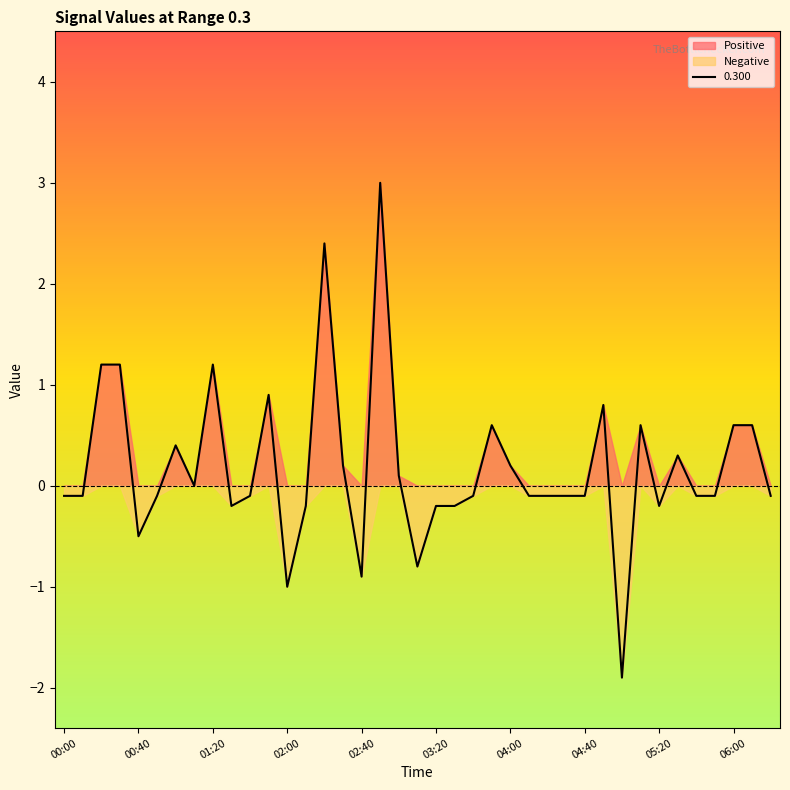

Reading left to right, extract all data points from this chart.

-0.1	-0.1	1.2	1.2	-0.5	-0.1	0.4	-0.0	1.2	-0.2	-0.1	0.9	-1.0	-0.2	2.4	0.2	-0.9	3.0	0.1	-0.8	-0.2	-0.2	-0.1	0.6	0.2	-0.1	-0.1	-0.1	-0.1	0.8	-1.9	0.6	-0.2	0.3	-0.1	-0.1	0.6	0.6	-0.1